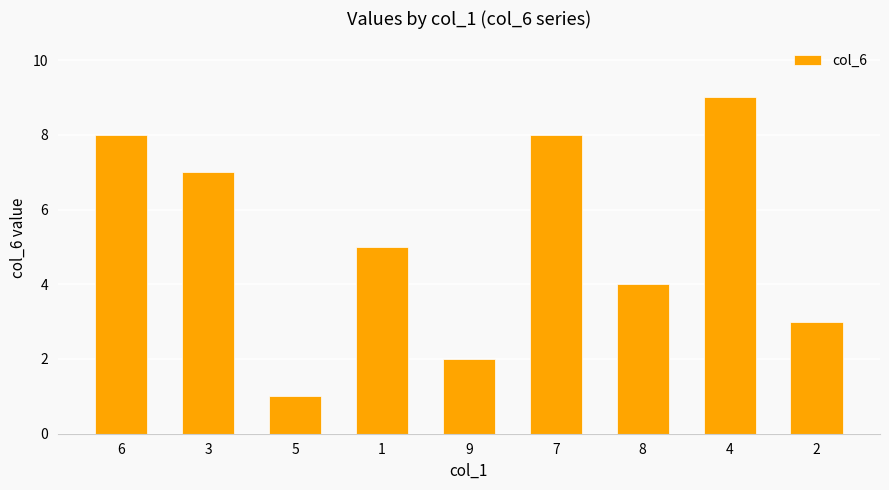

How many bars are there in total?

9